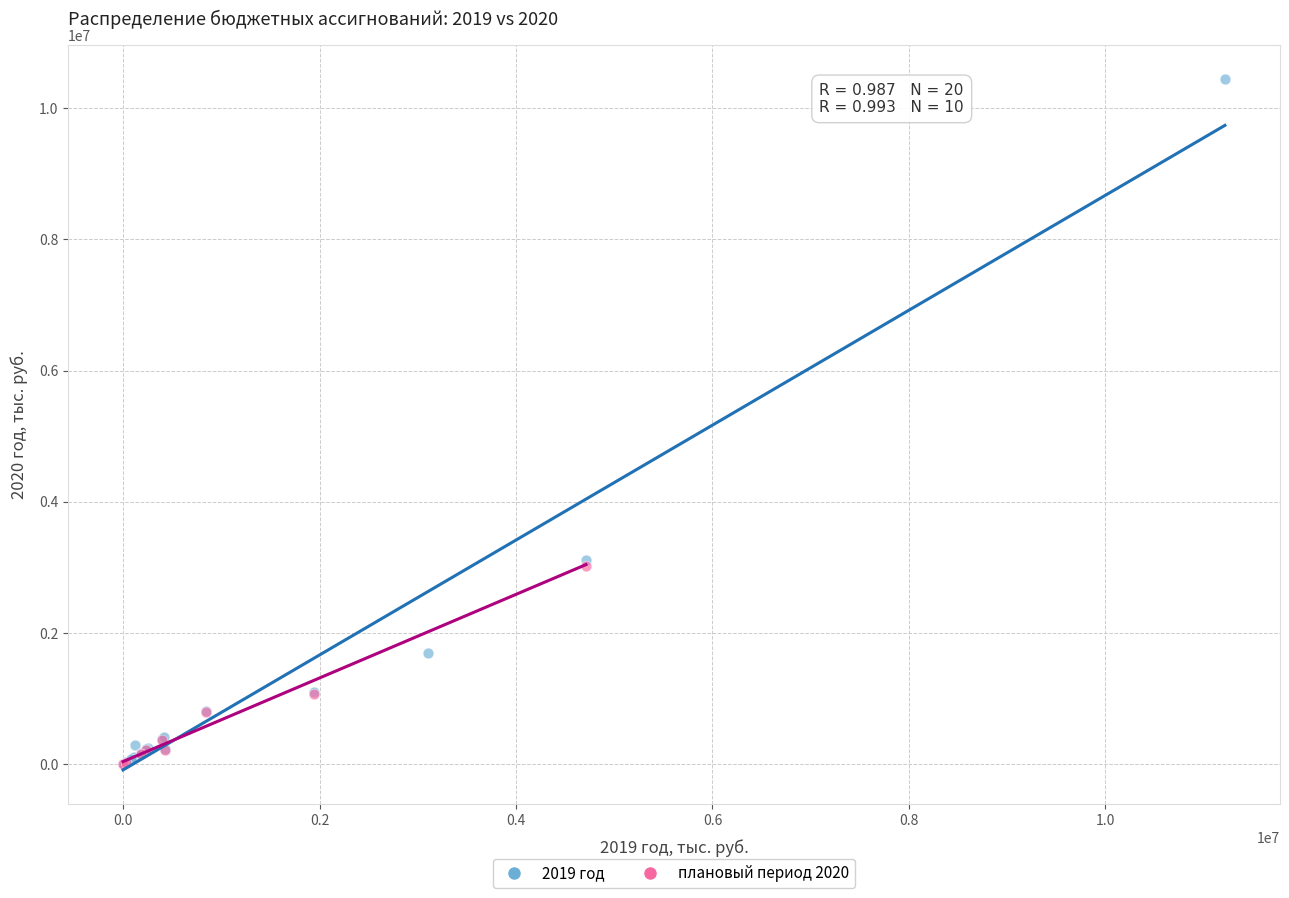

Which series has the widest spread of Y values?

2019 год